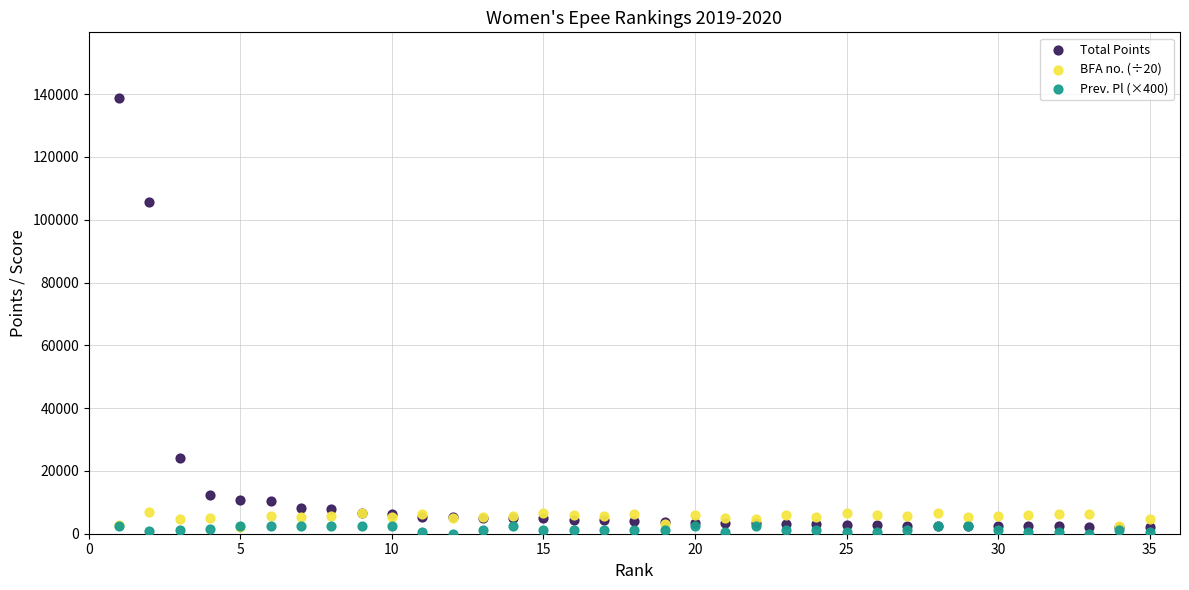

In the Total Points series, what Y value is closest to 70461?

105789.0